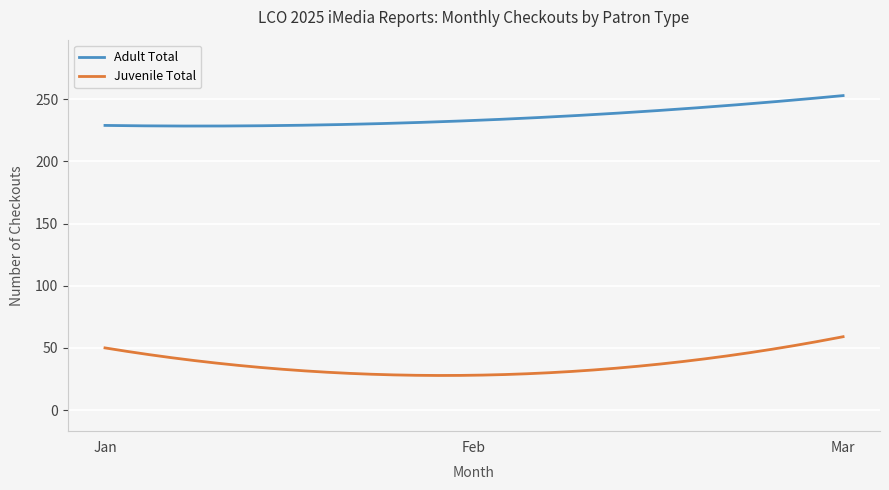

What is the smallest value displayed?

27.8